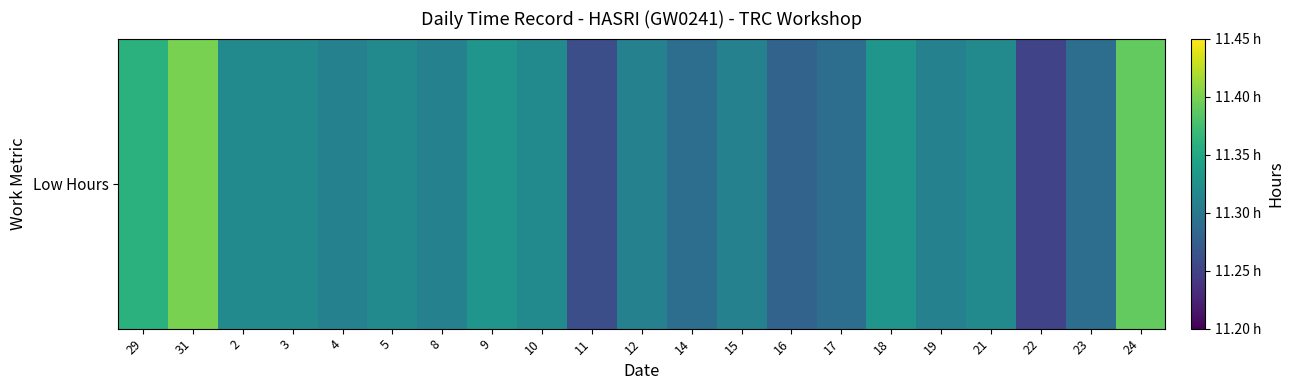

What is the sum of all values?

237.6